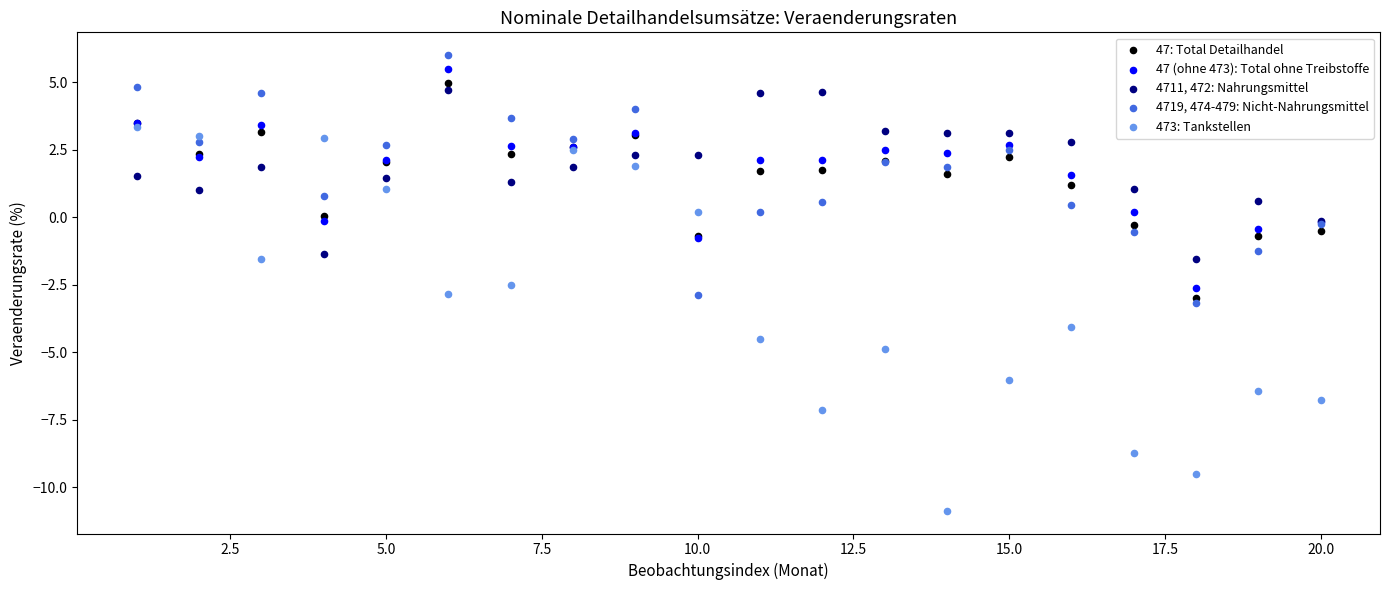

Which series has the largest Y range (max minus min)?

473: Tankstellen